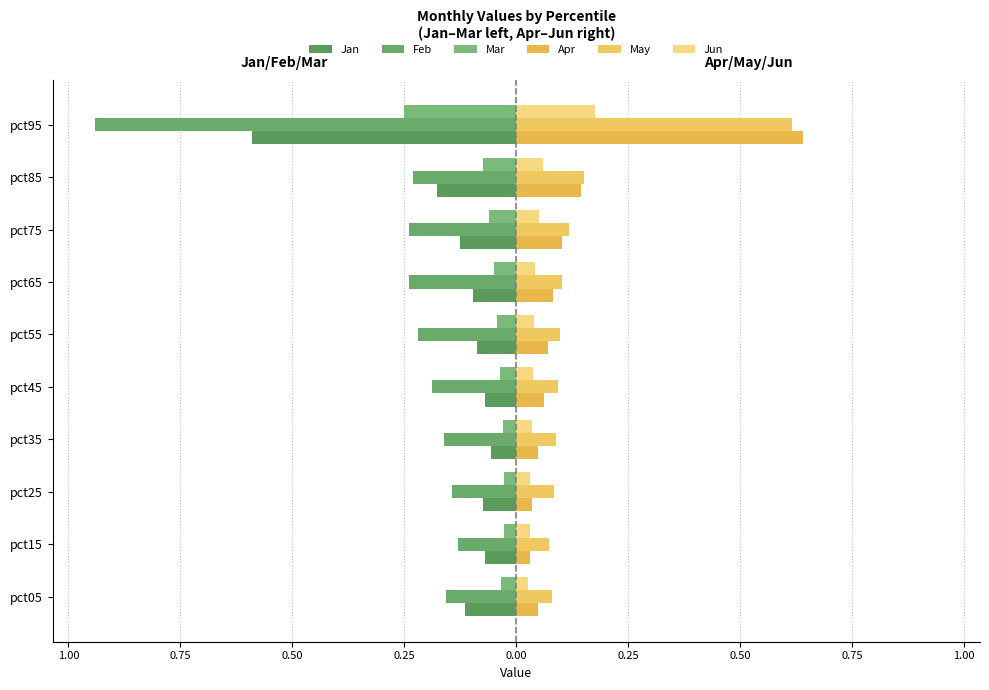

How many bars are there in total?

60